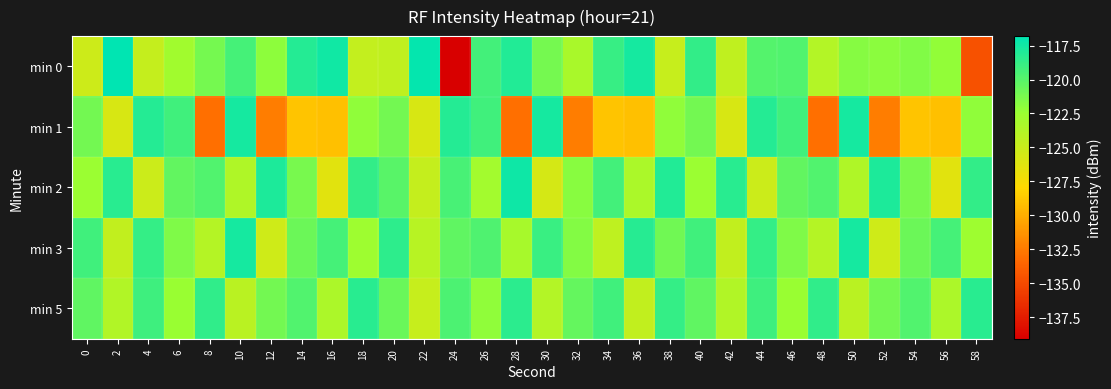

How many series are shown in this chart?

5